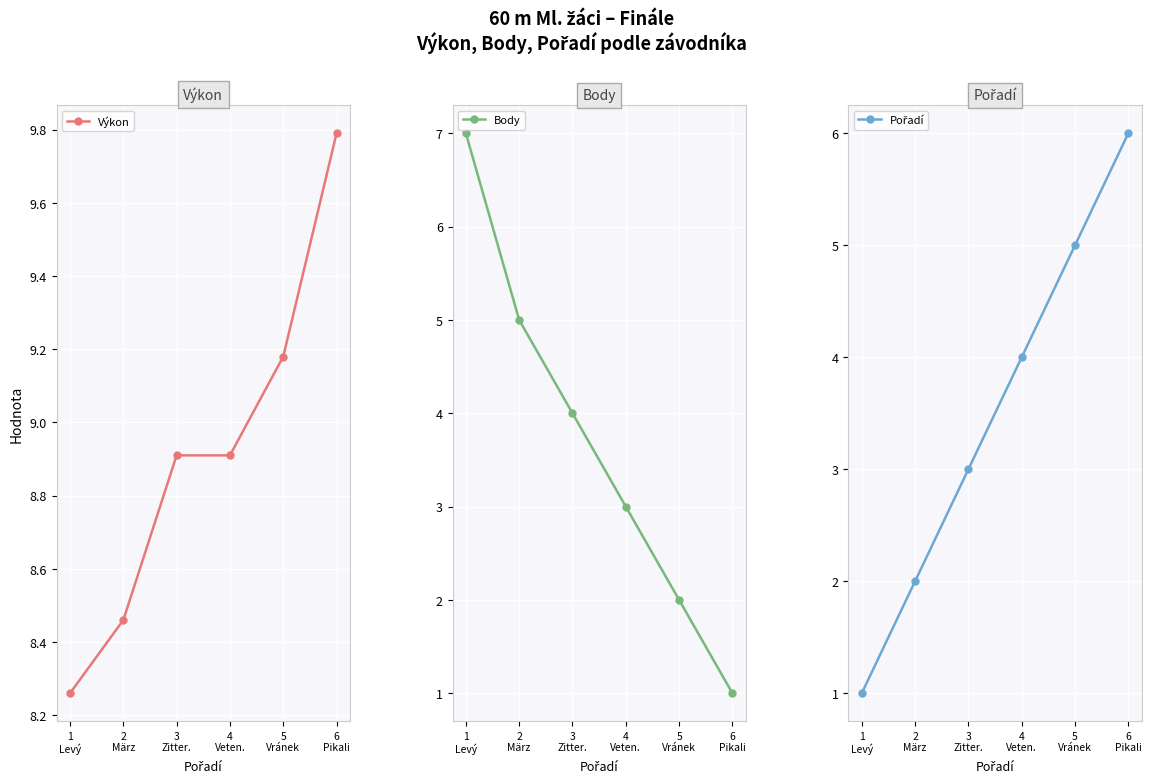

True or false: Výkon has more than 1 interior local peaks.

False